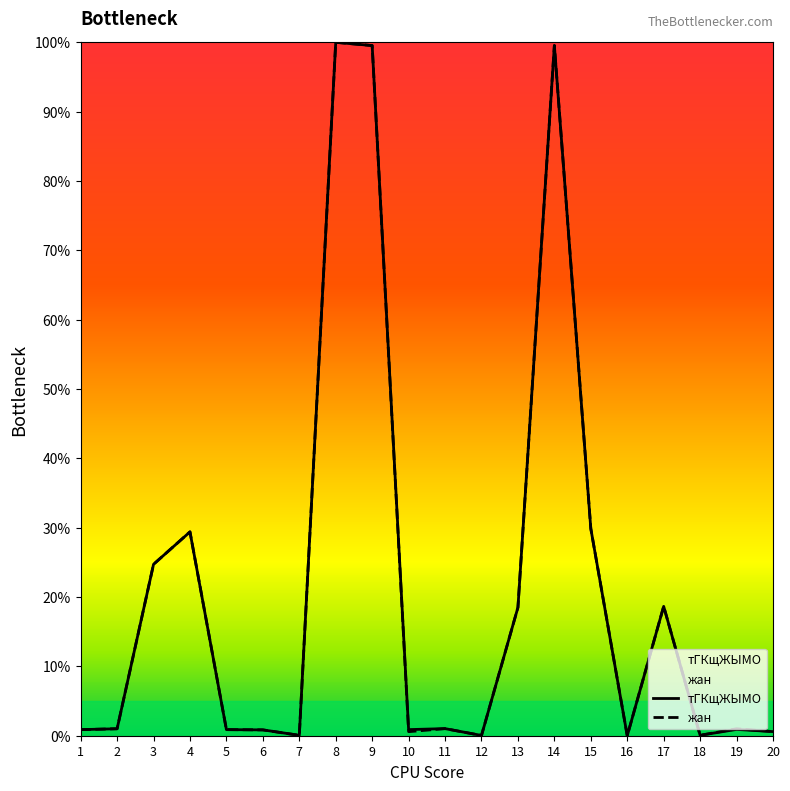

The value of жан at 13 is 18.5. True or false?

True